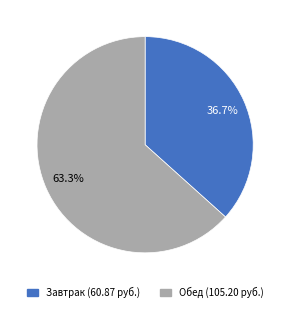

Is there a majority slice in this chart?

Yes